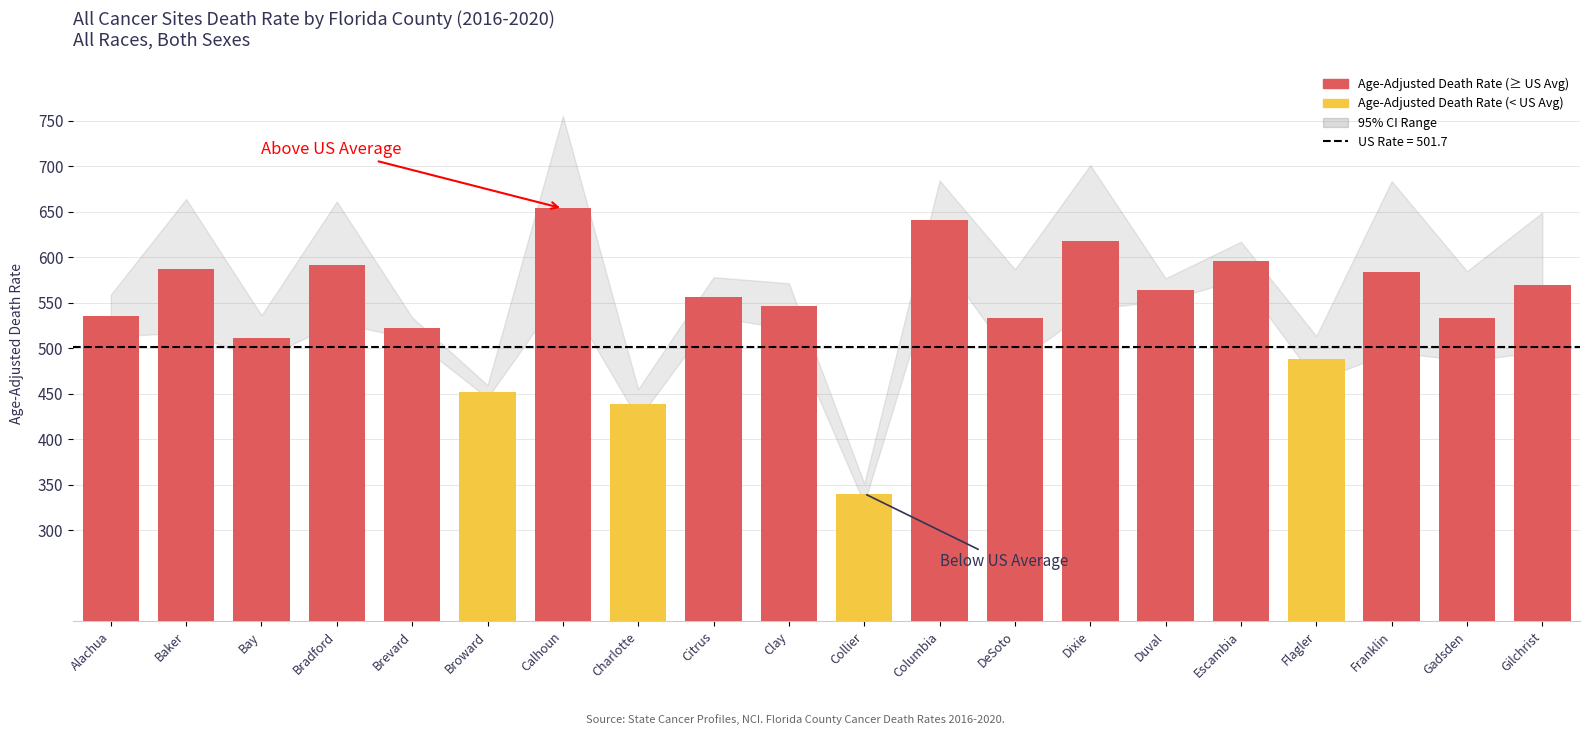

What is the ratio of the value at Baker to the value at Brevard?

1.1